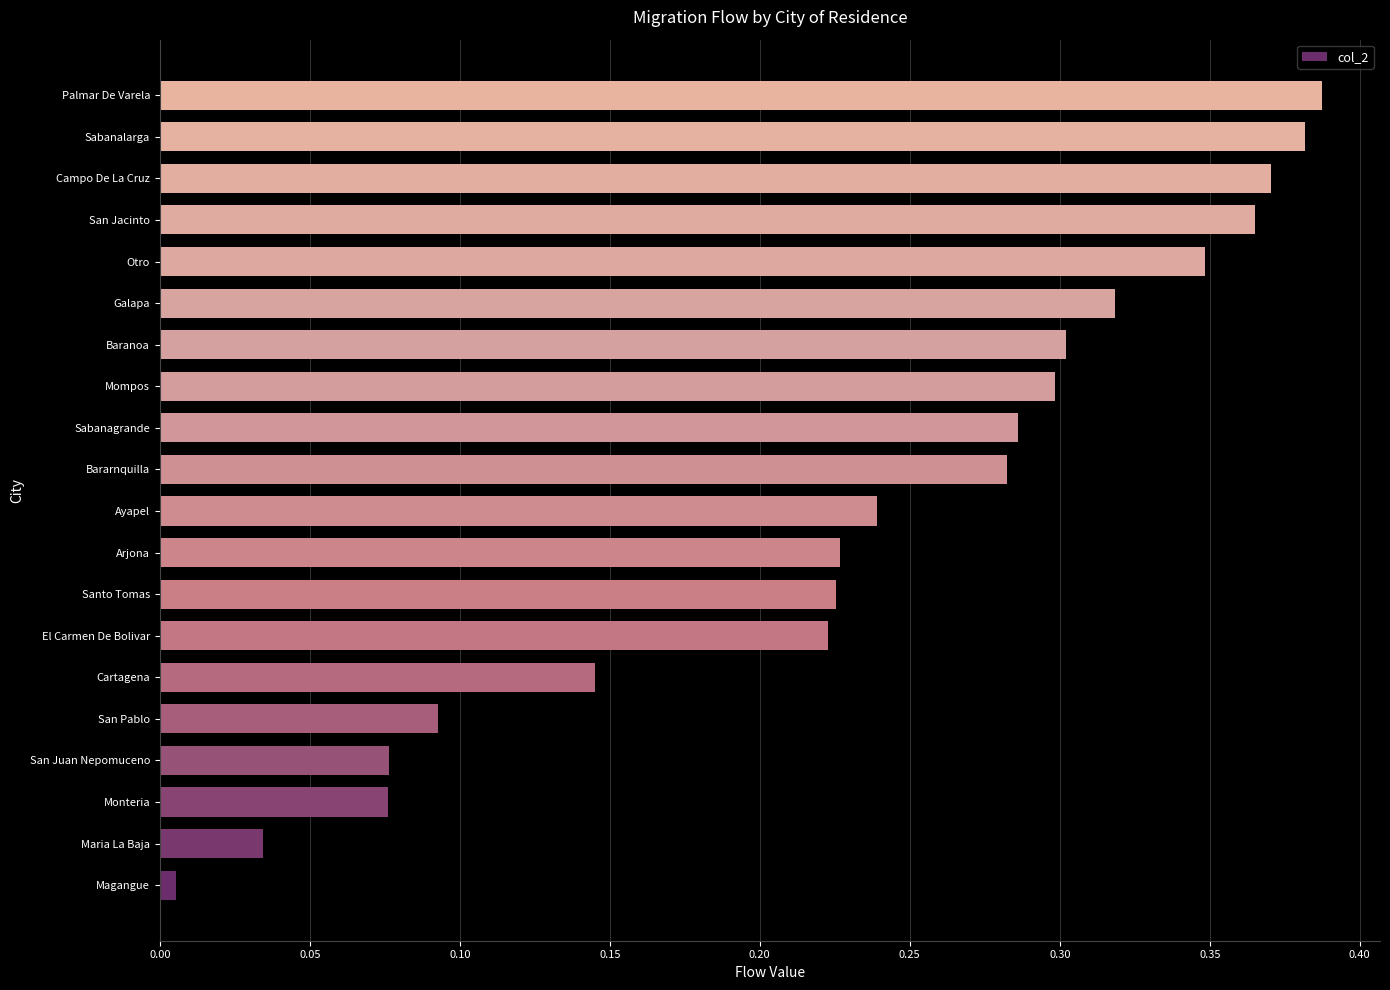

Which category has the lowest value across all series?

Magangue